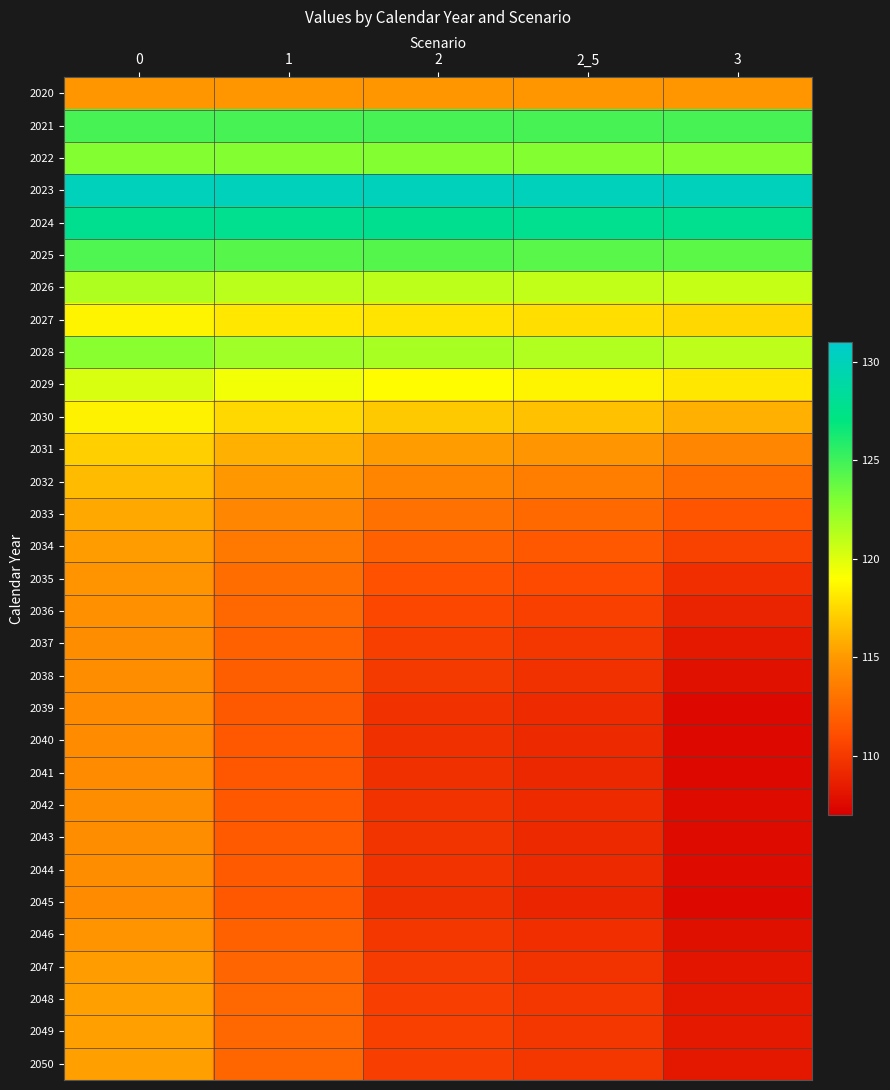

Which label corresponds to the smallest value in the chart?

3